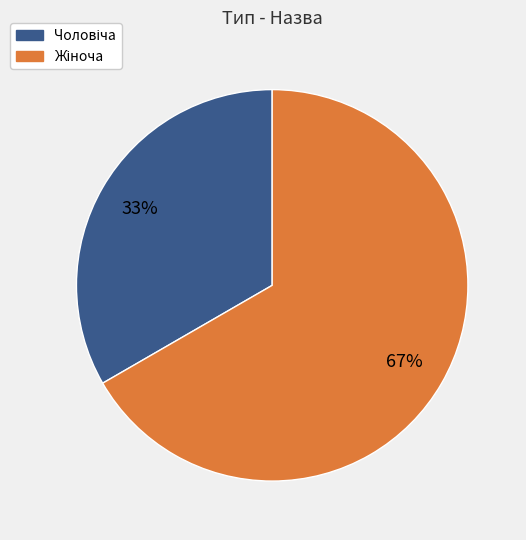

Does any single category account for the majority?

Yes